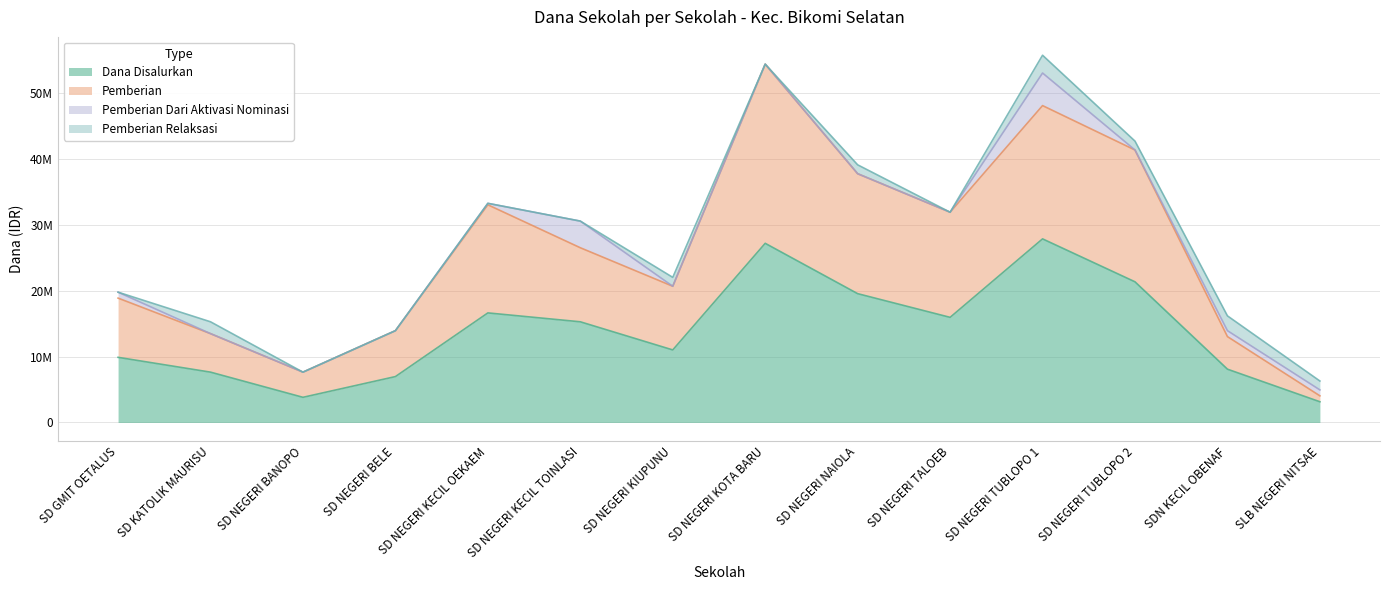

Which series changed the most between SD GMIT OETALUS and SD NEGERI KIUPUNU?

Pemberian